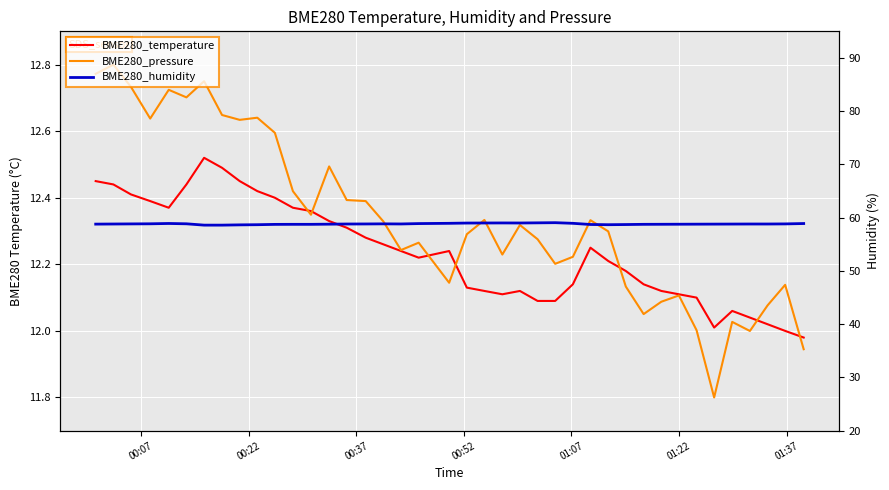

True or false: BME280_temperature and BME280_humidity cross at least once.

False